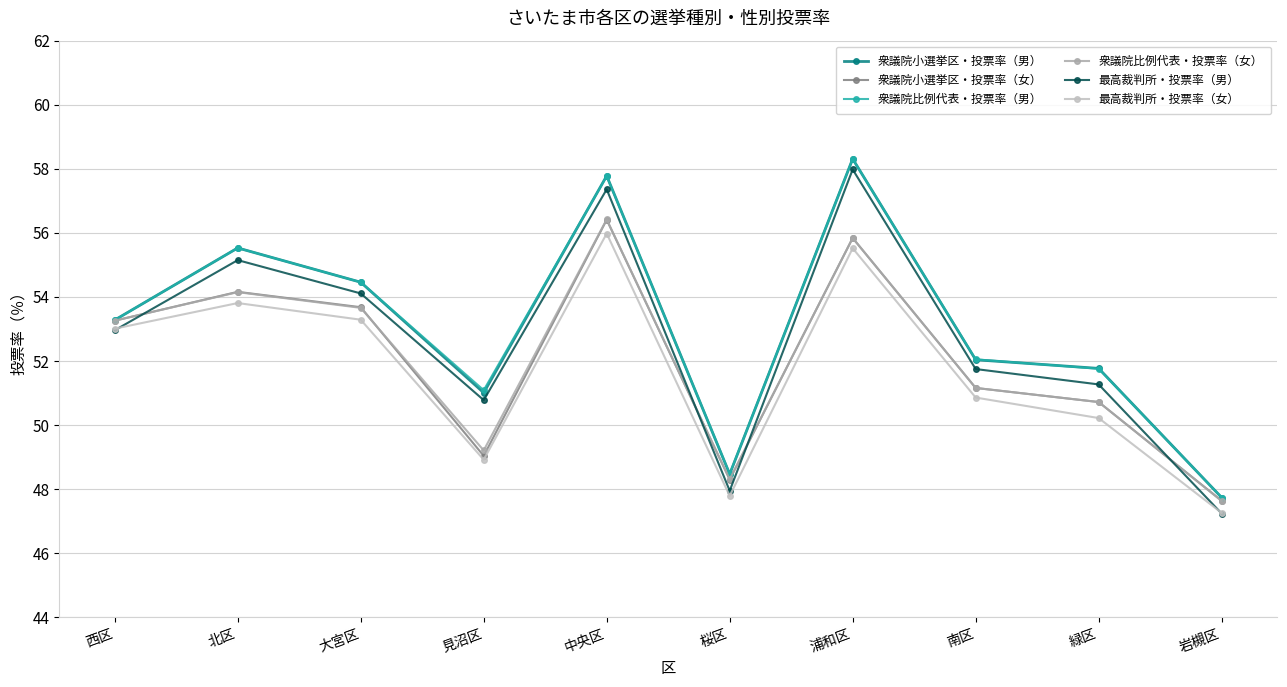

What is the label of the 10th point from the right?

西区